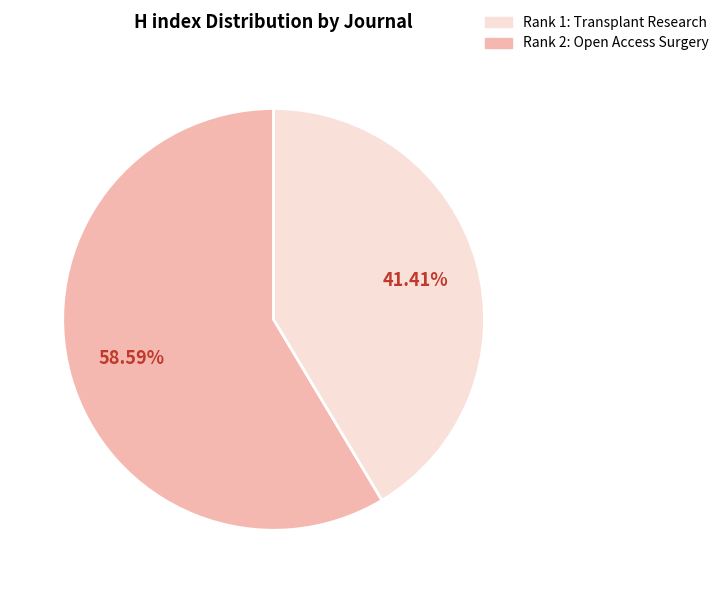

Is there a majority slice in this chart?

Yes